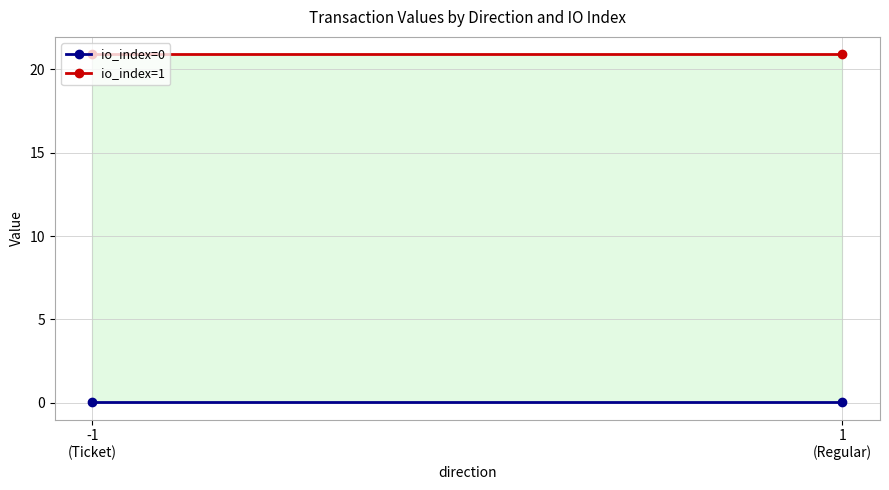

List the labels in order of io_index=1 value, largest first.

-1
(Ticket), 1
(Regular)